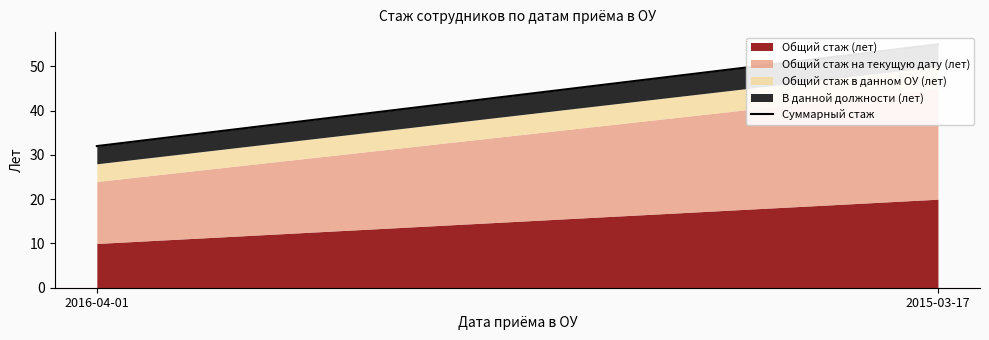

What is the difference between the maximum and minimum values?

23